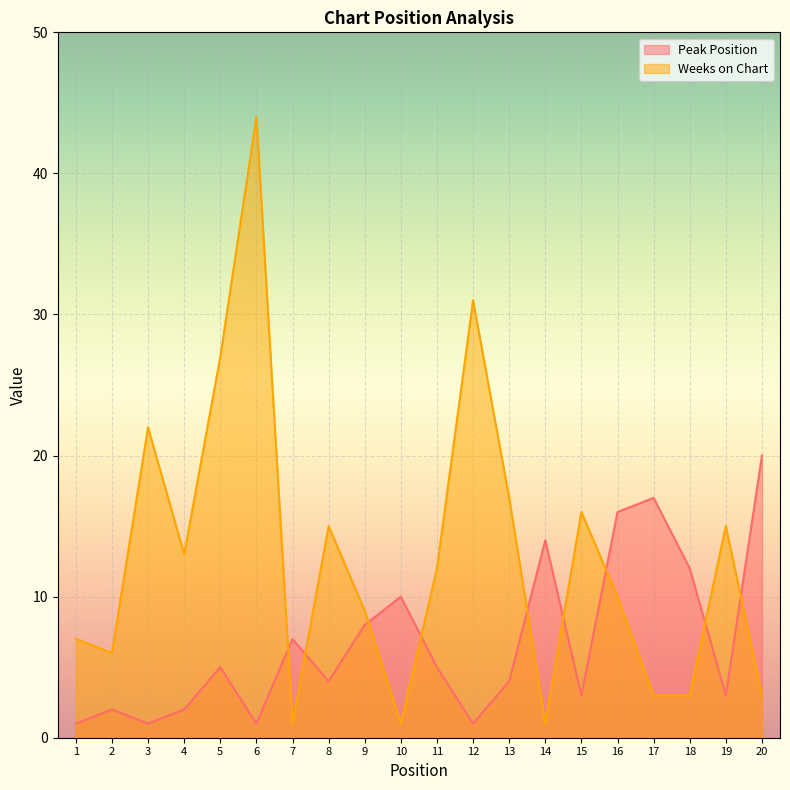

What is the highest value of the Weeks on Chart series?

44